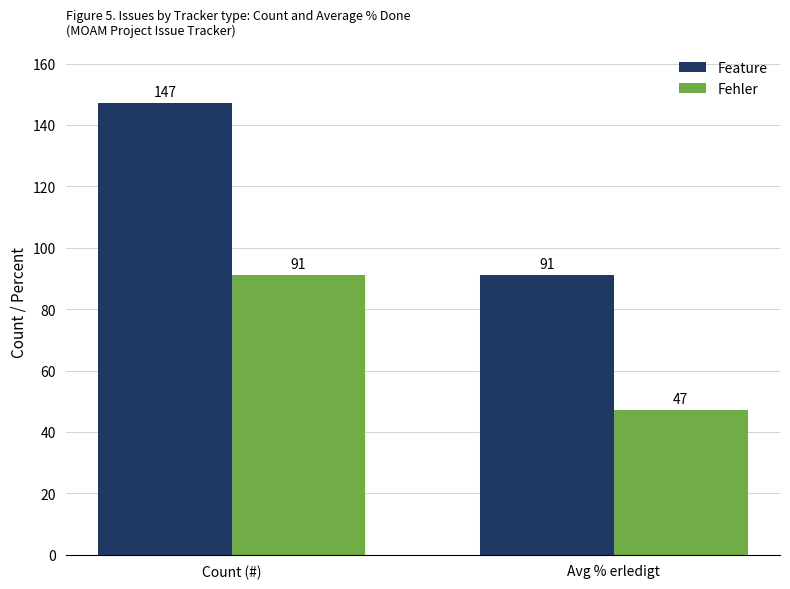

Reading right to left, what are all the values shown in this chart?

Feature: Avg % erledigt=91	Count (#)=147
Fehler: Avg % erledigt=47	Count (#)=91